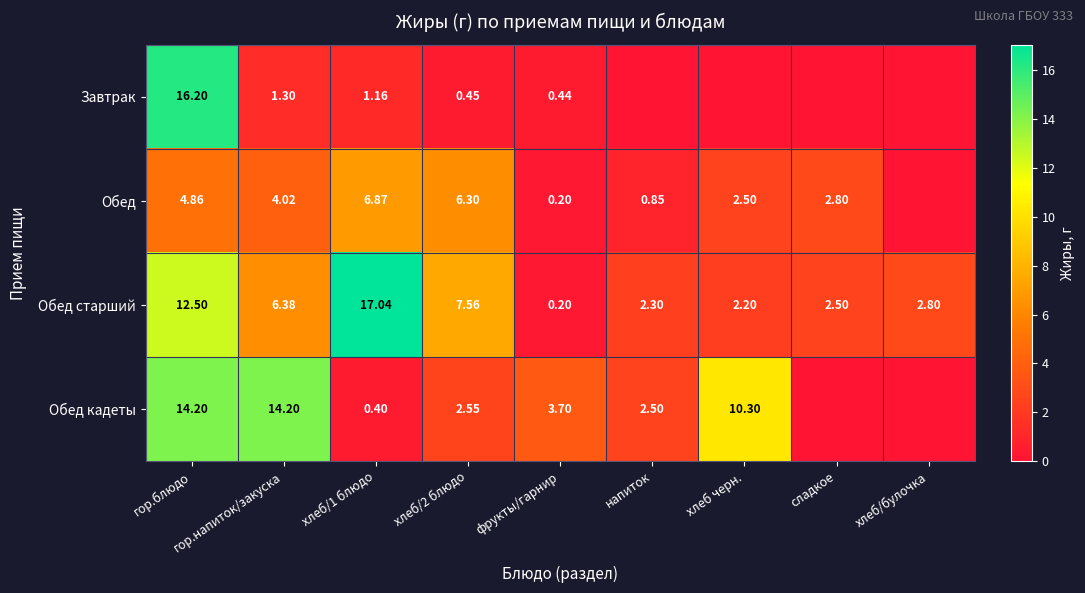

At which label does Обед старший first exceed 2?

гор.блюдо